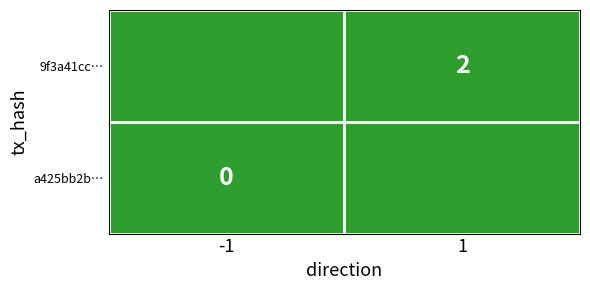

Where is 9f3a41cc… nearest to the value 0?

-1